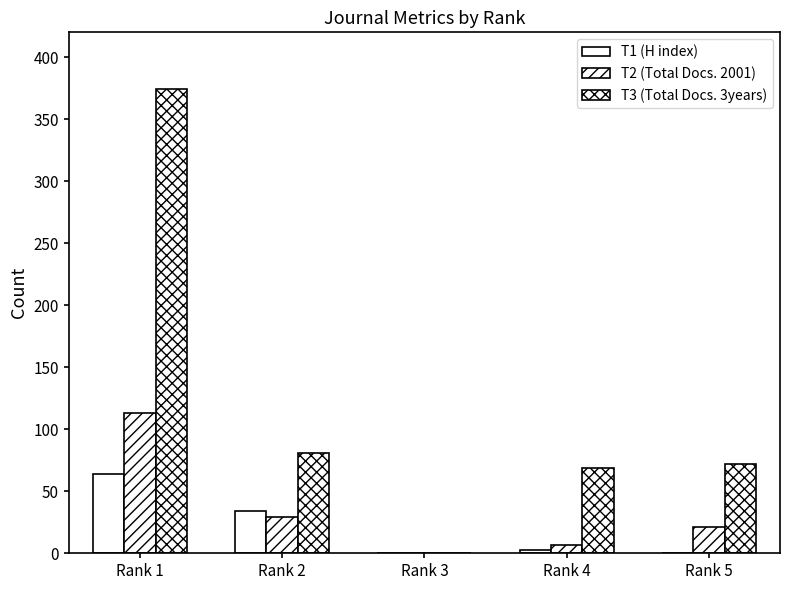

What is the approximate value of T1 (H index) at Rank 1, to the nearest 10?

60